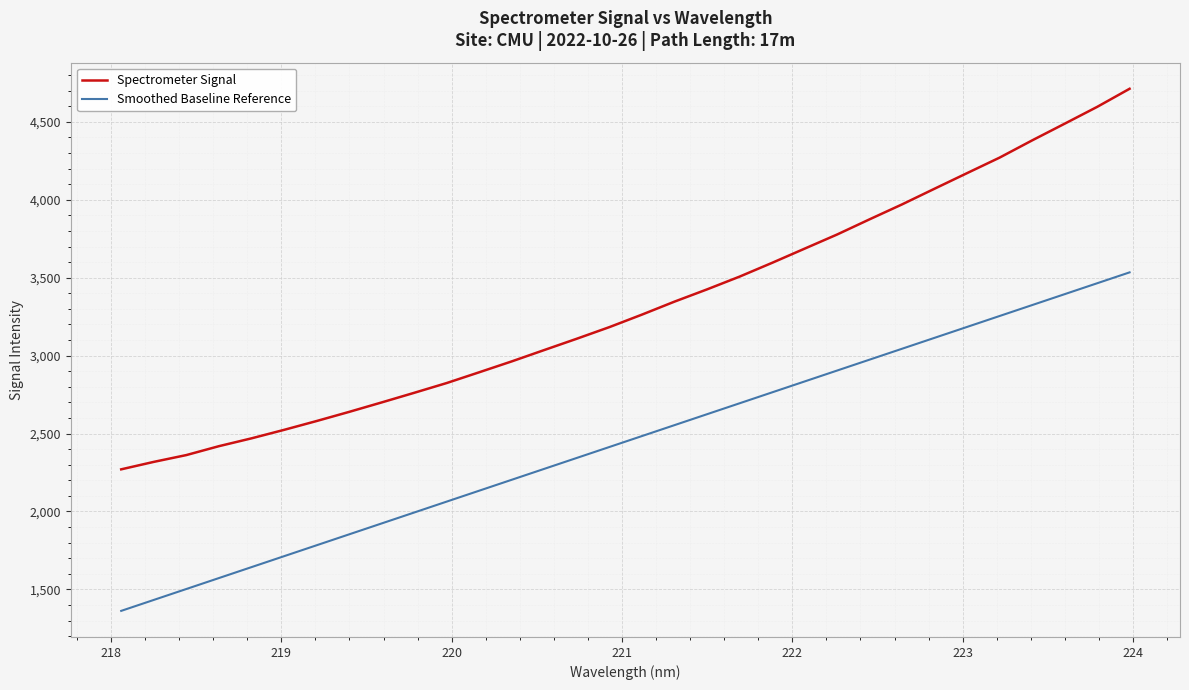

True or false: Smoothed Baseline Reference and Spectrometer Signal cross at least once.

False